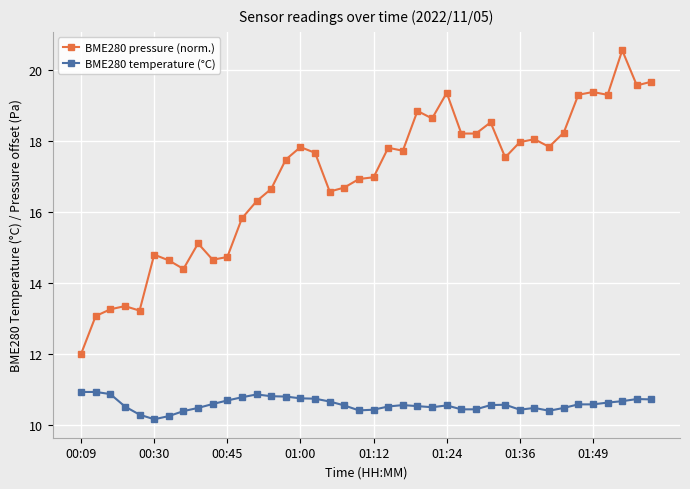

True or false: BME280 temperature (°C) and BME280 pressure (norm.) intersect in this chart.

False